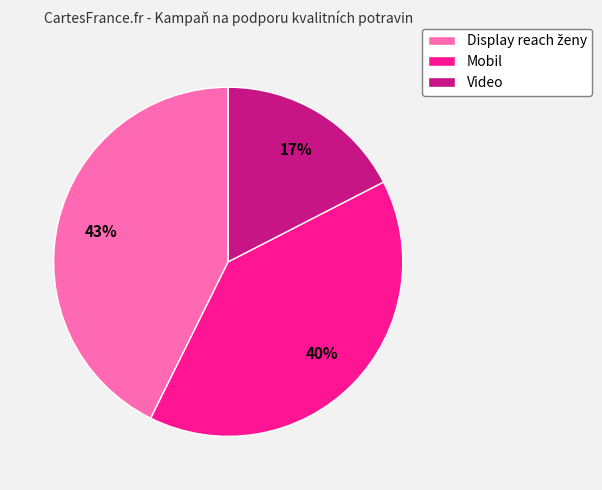

To the nearest percent, what is the average slice percentage?

33%